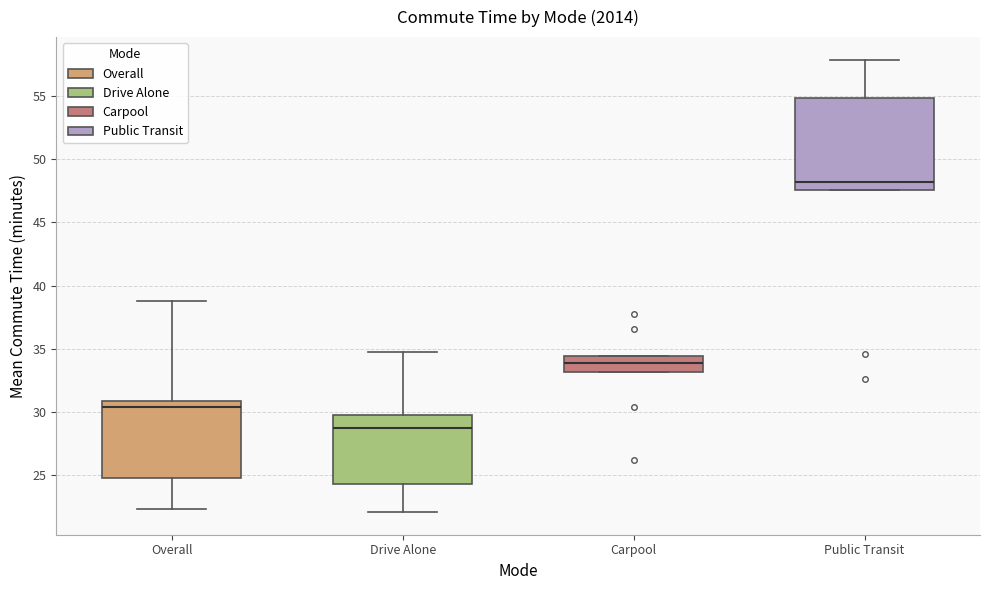

Reading left to right, transcribe this box plot: for each box, give where its median line is, the range the box spans, and where its two whiskers end, as read against the y-axis. The values are not printed on the chart, so give them approximately, as read against the axis.

Overall: median 30.5, box 25.0 to 31.0, whiskers 22.5 to 38.5
Drive Alone: median 28.5, box 24.5 to 30.0, whiskers 22.0 to 34.5
Carpool: median 34.0, box 33.0 to 34.5, whiskers 33.0 to 34.5
Public Transit: median 48.0, box 47.5 to 55.0, whiskers 47.5 to 58.0